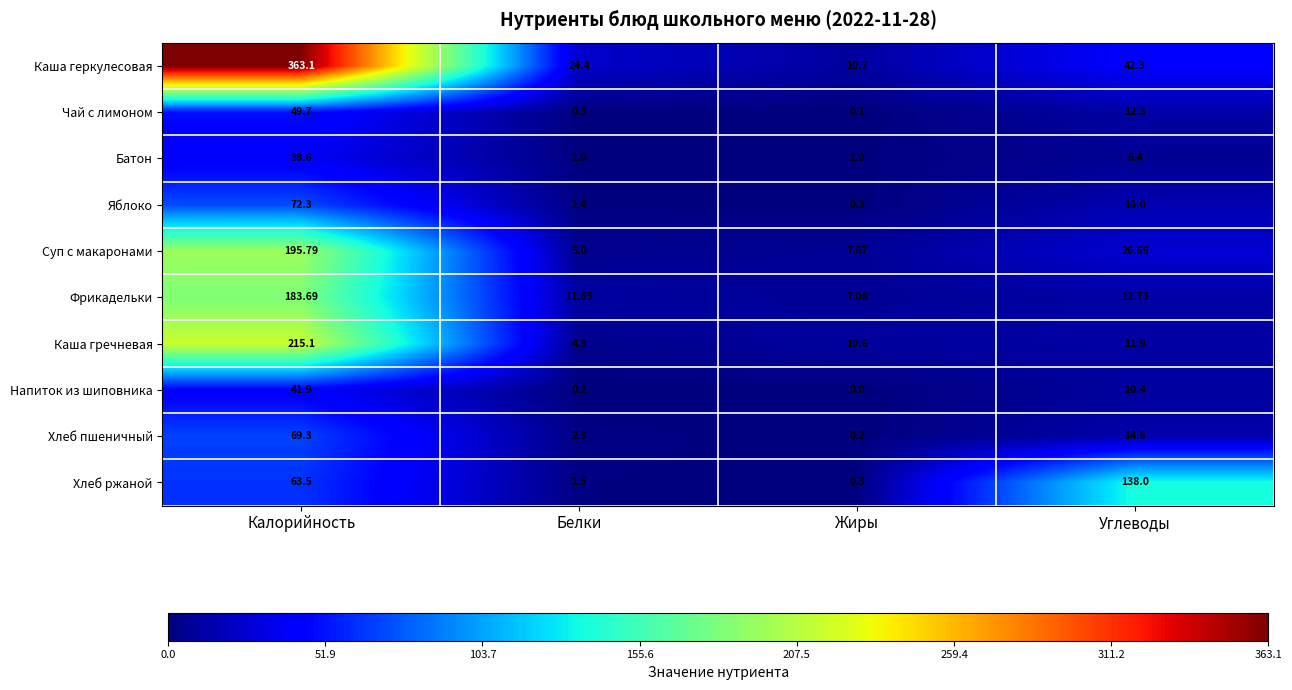

At which label does Напиток из шиповника first exceed 10?

Калорийность